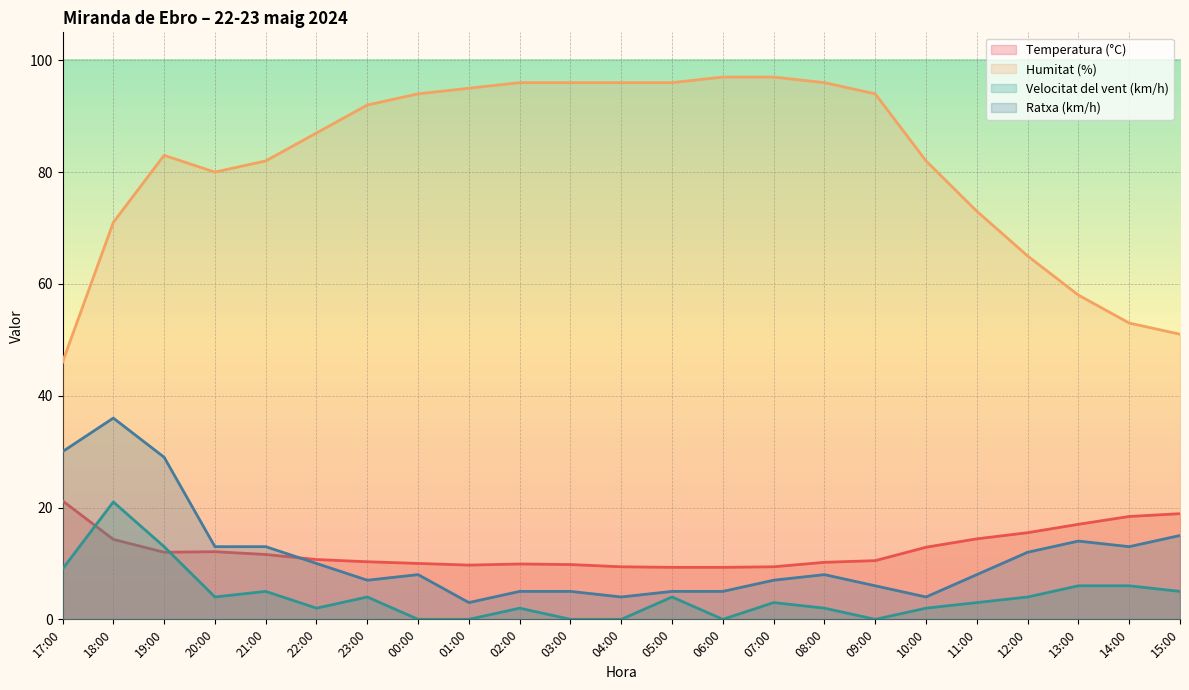

What is the label of the 18th point from the left?

10:00